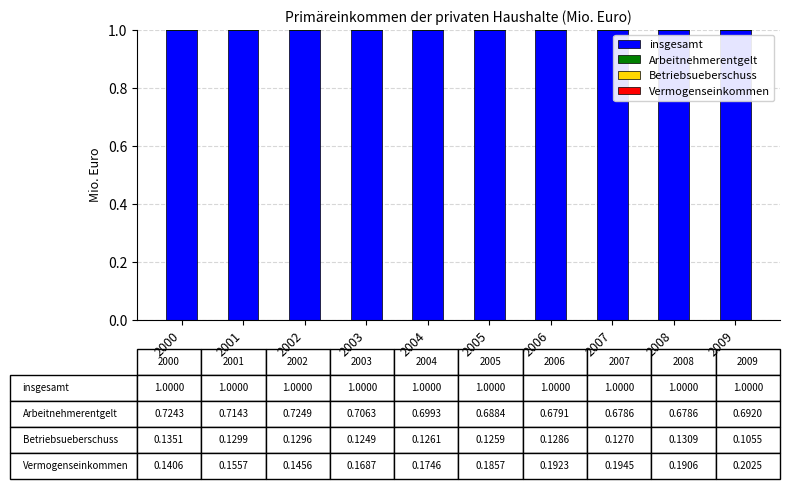

What is the greatest value displayed?

1.0